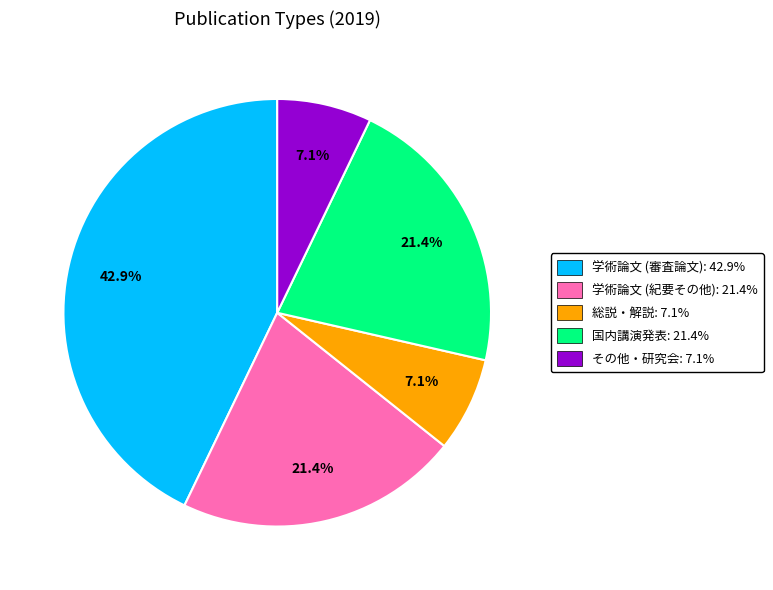

How much of the chart is everything except 学術論文 (紀要その他)?

78.6%